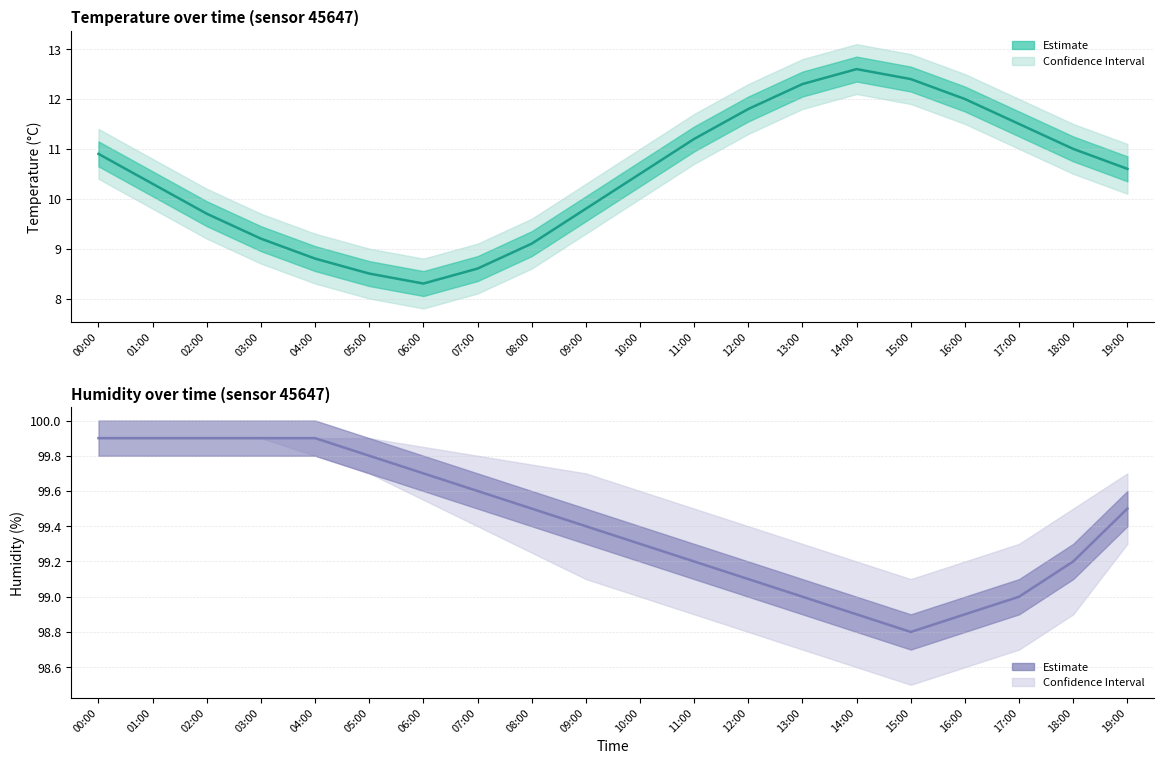

True or false: humidity and temperature intersect in this chart.

False